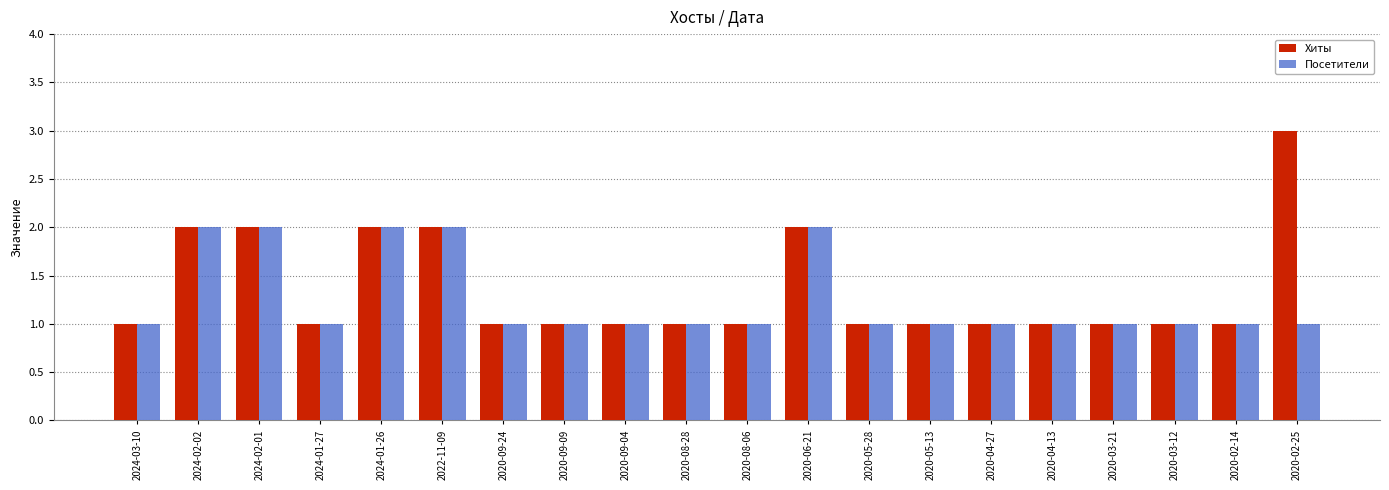

What is the total value across all series at 2024-01-27?

2